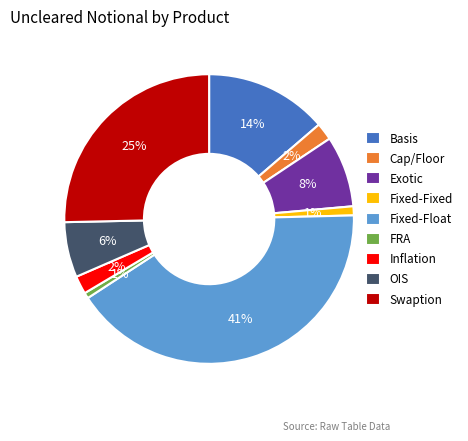

What percentage is the FRA slice, to the nearest percent?

1%